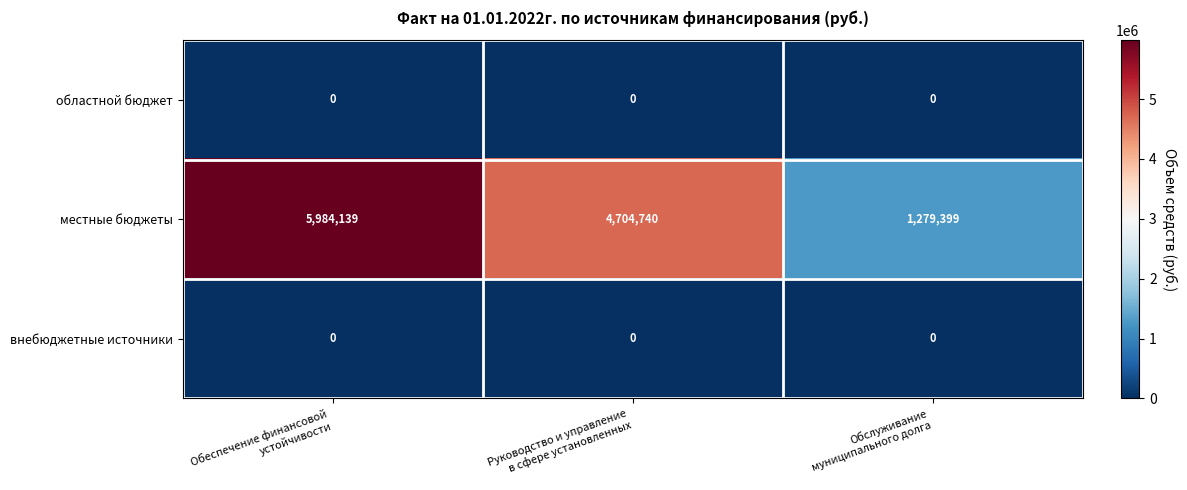

What is the difference between the maximum and minimum values in the местные бюджеты series?

4704740